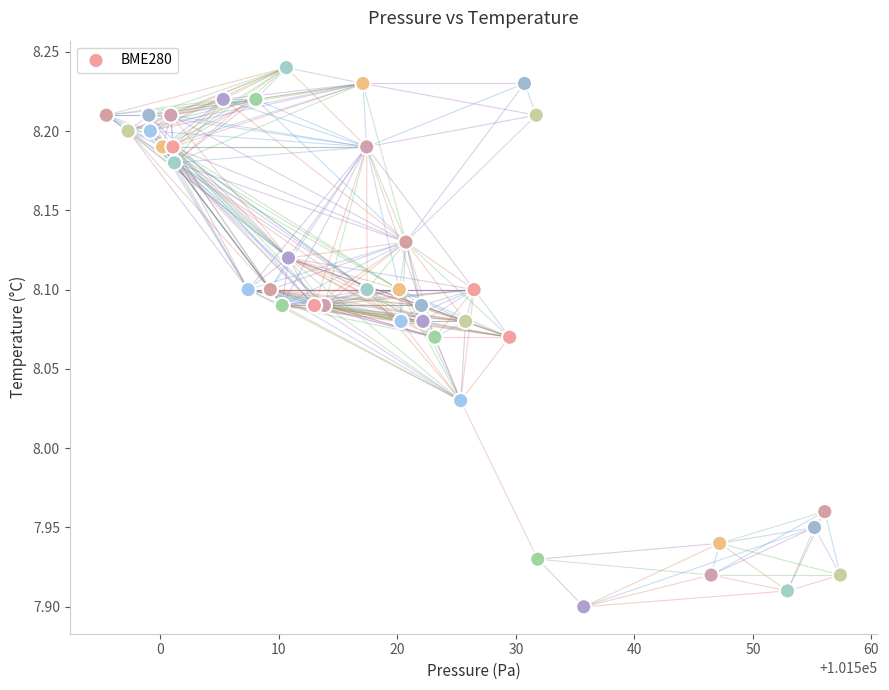

What is the range of Y values (max minus min)?

0.3